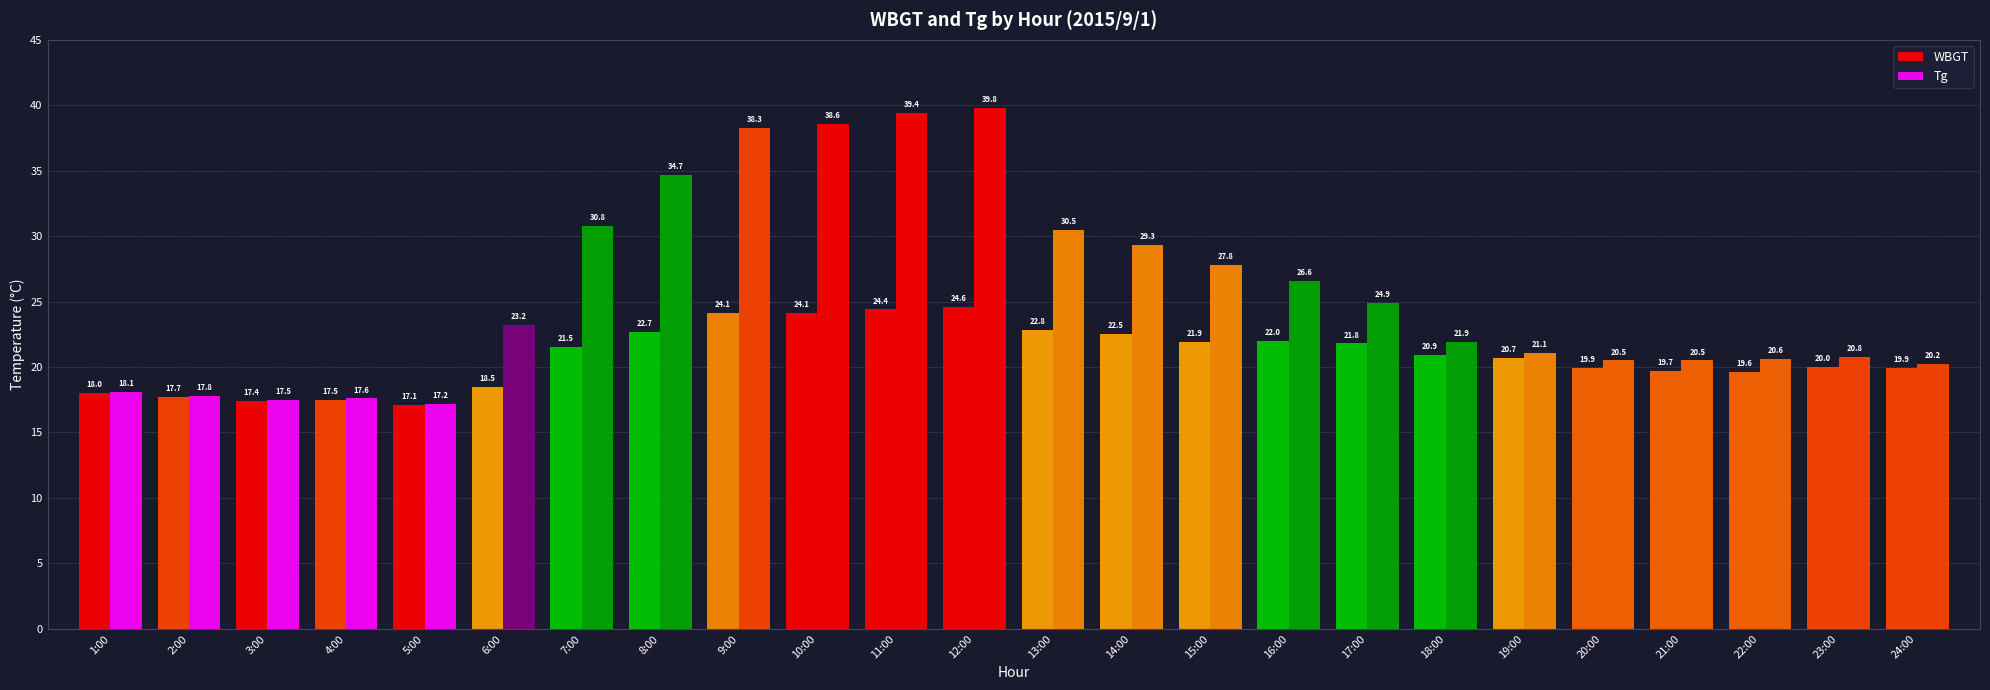

What is the sum of the Tg values at 20:00 and 12:00?

60.3